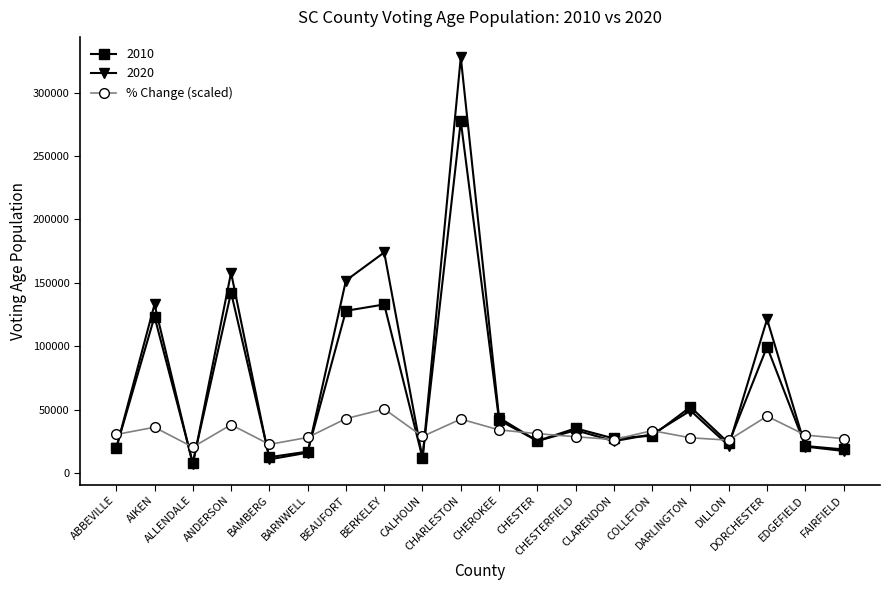

What is the maximum value shown in the chart?

327897.0